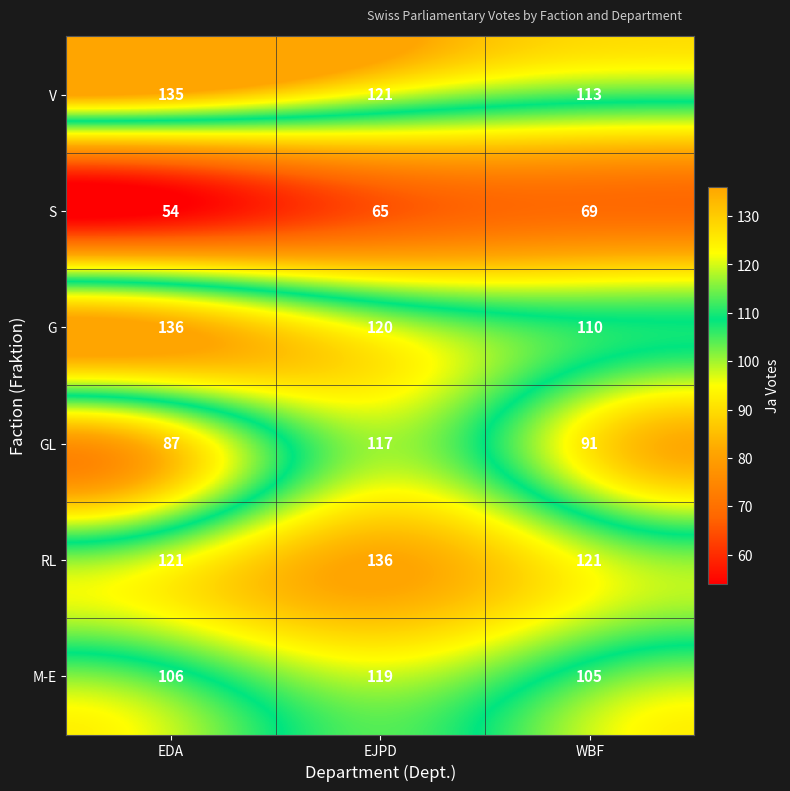

The value of M-E at EDA is 50. True or false?

False